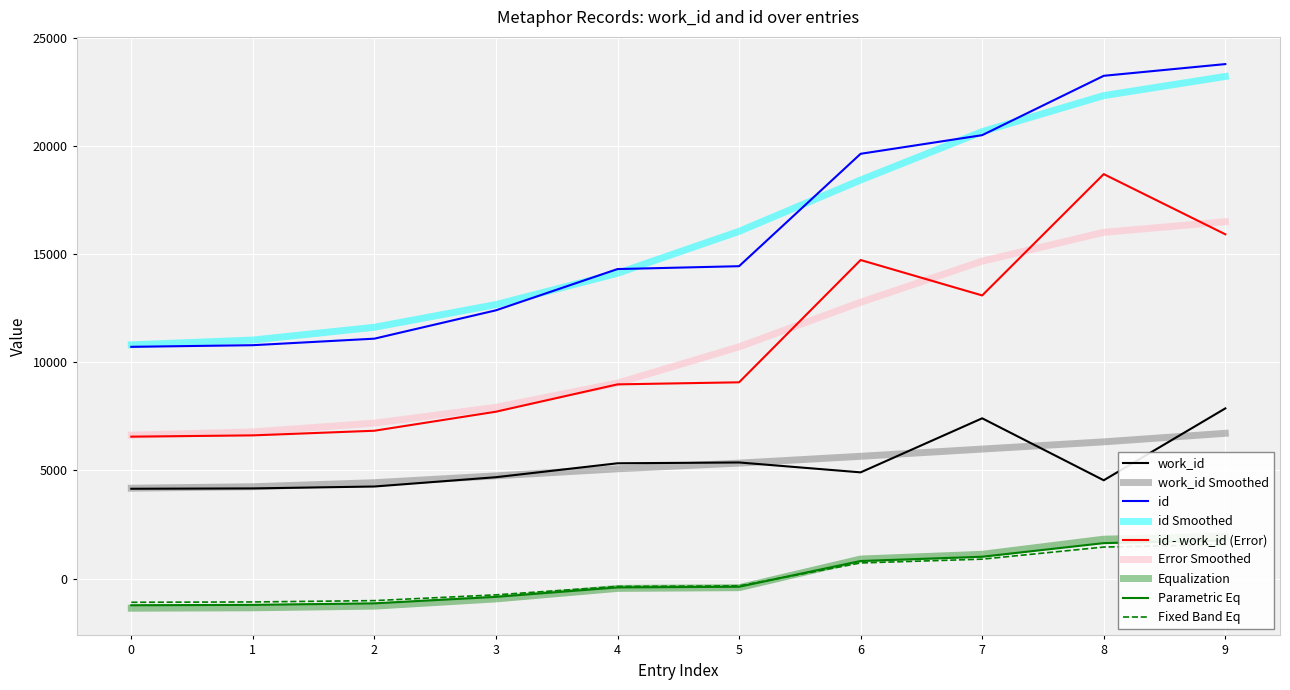

What is the highest value of the id - work_id (Error) series?

18691.0